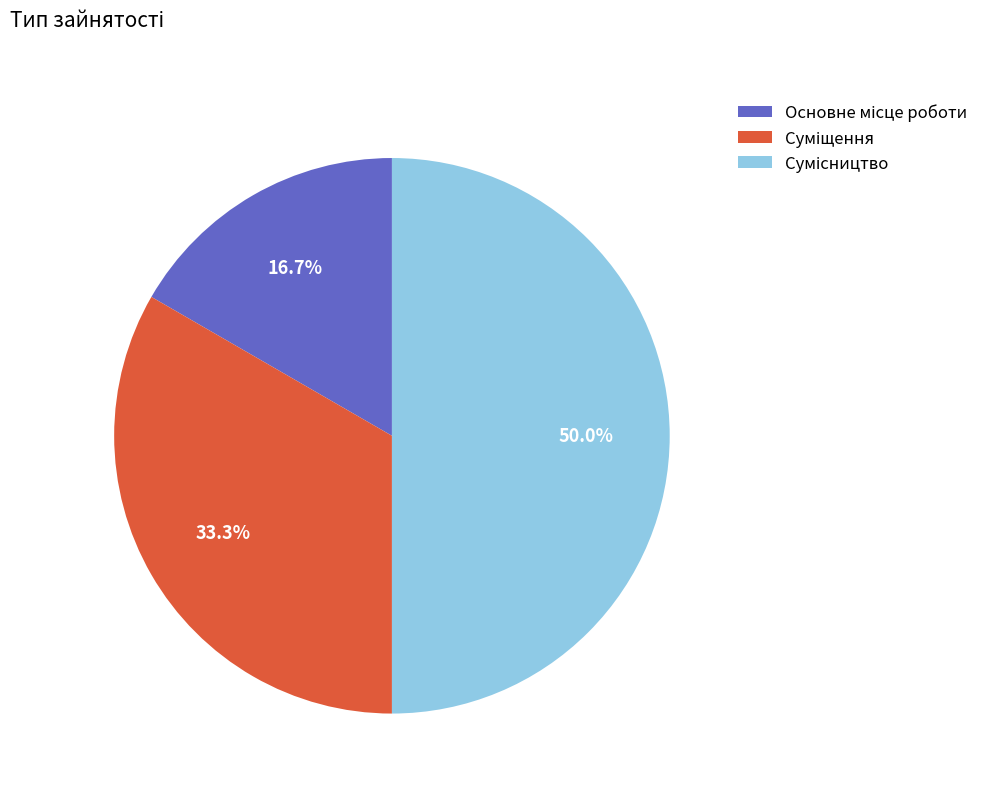

Combined, what portion of the pie is Основне місце роботи and Сумісництво?

66.7%